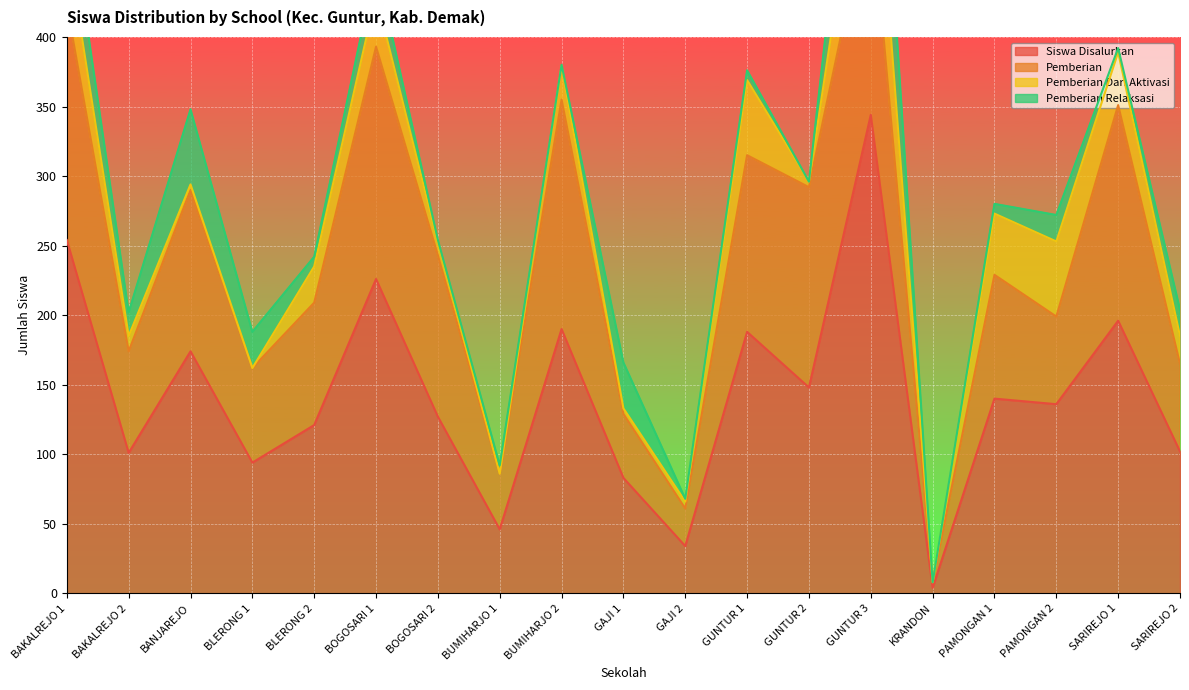

Is it true that Siswa Disalurkan equals 174 at BANJAREJO?

True